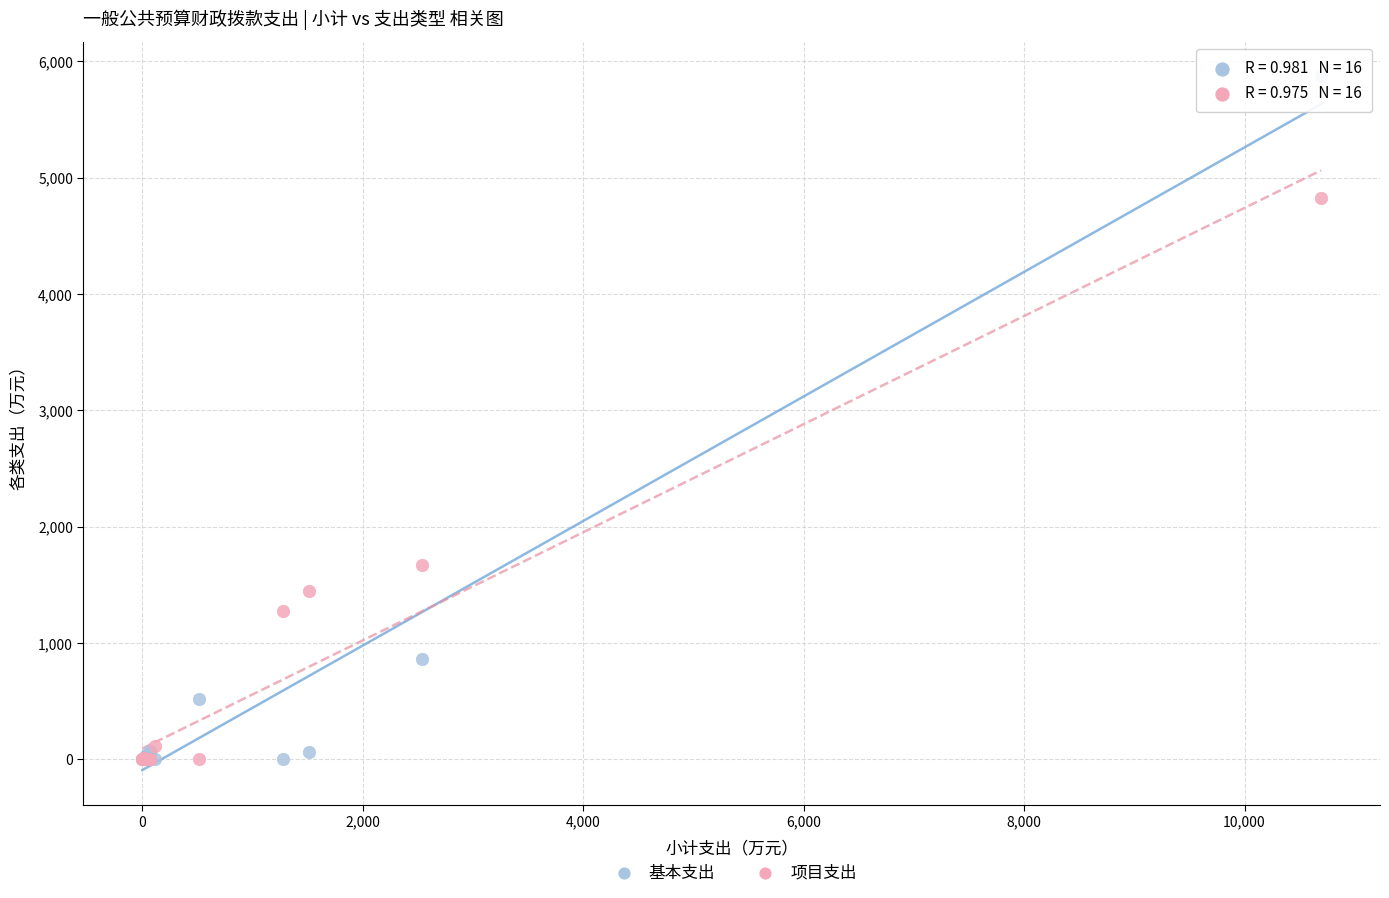

In the 项目支出 series, what Y value is closest to 2411?

1673.2